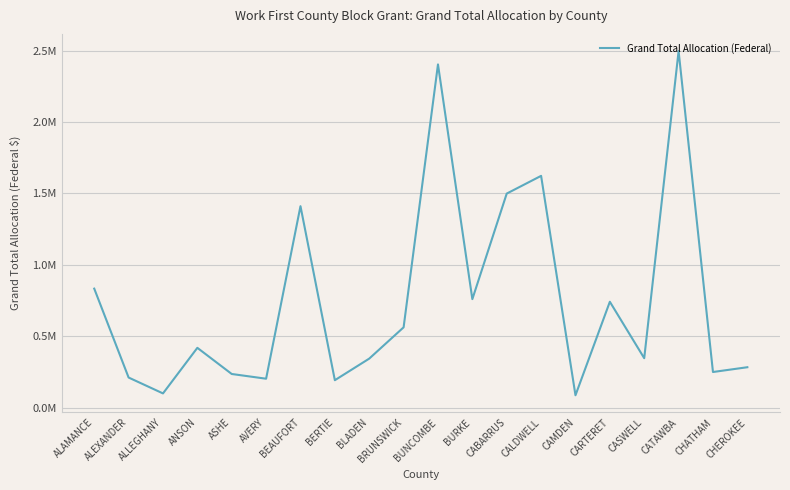

True or false: the data has more than 2 interior local peaks.

True